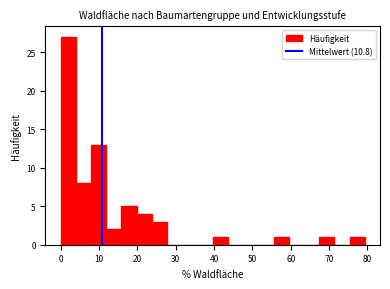

Read against the x-axis, roughly where is the centre of the tallest bar?

2